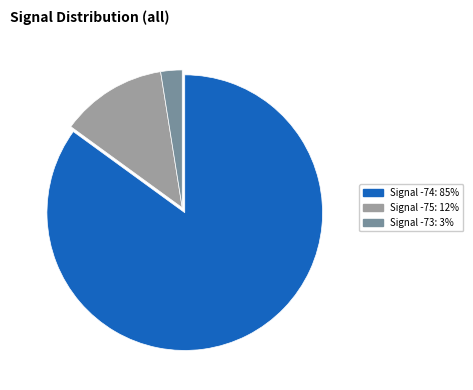

Which slice is the largest?

Signal -74: 85%